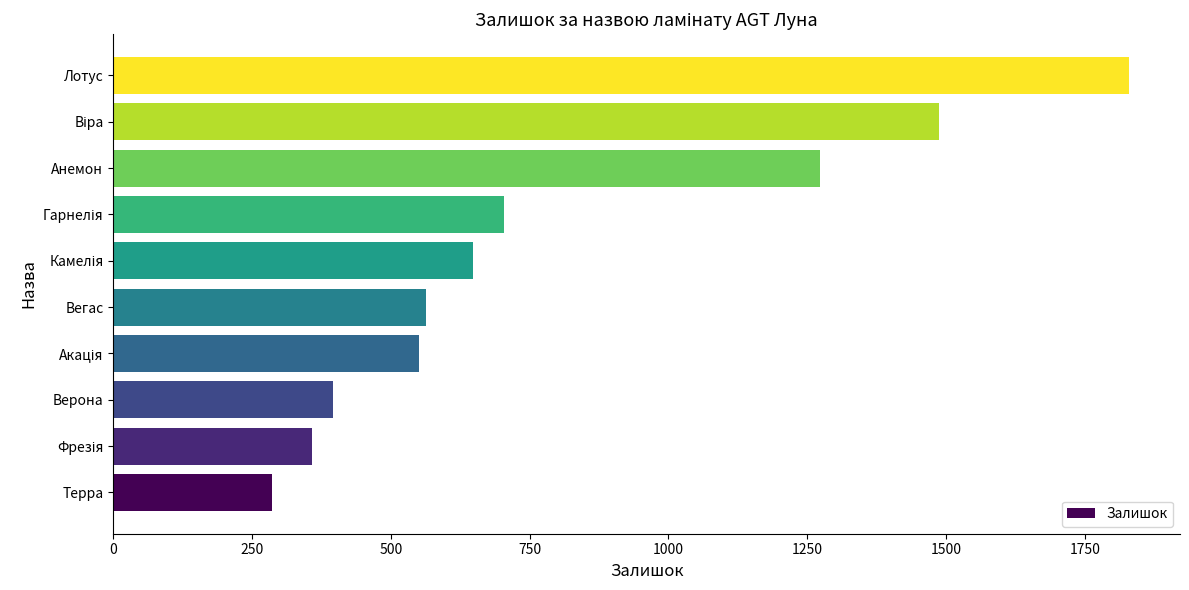

What is the change in value from Анемон to Лотус?

+557